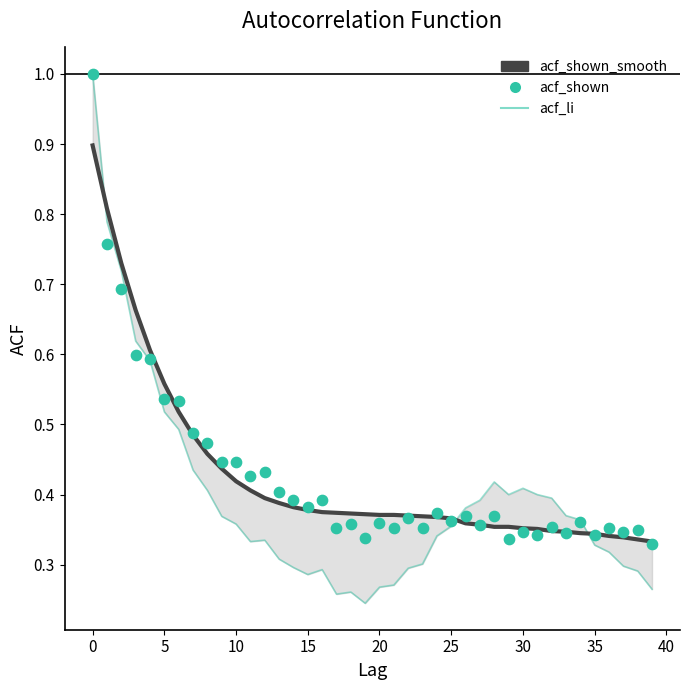

What is the total value across all series at 36?

1.0